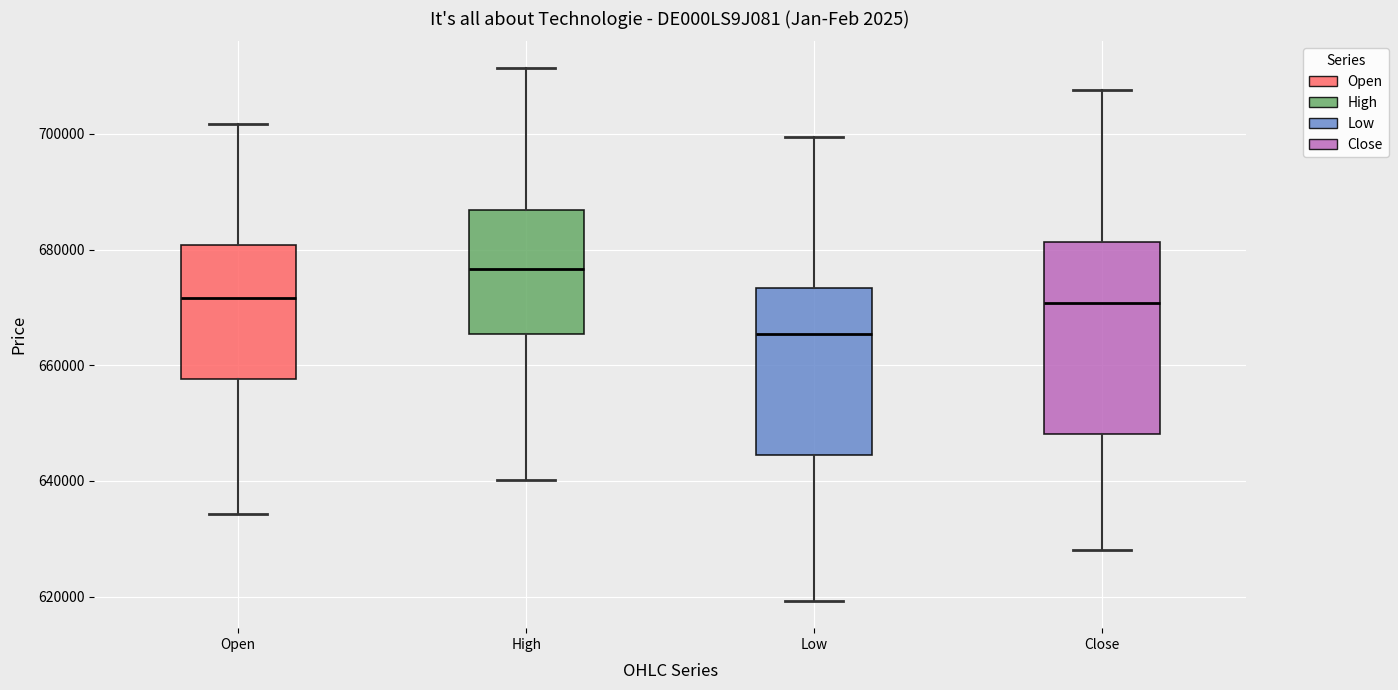

Where is the upper edge of the box for High on the y-axis? The values are not printed on the chart, so give them approximately, as read against the axis.

686000